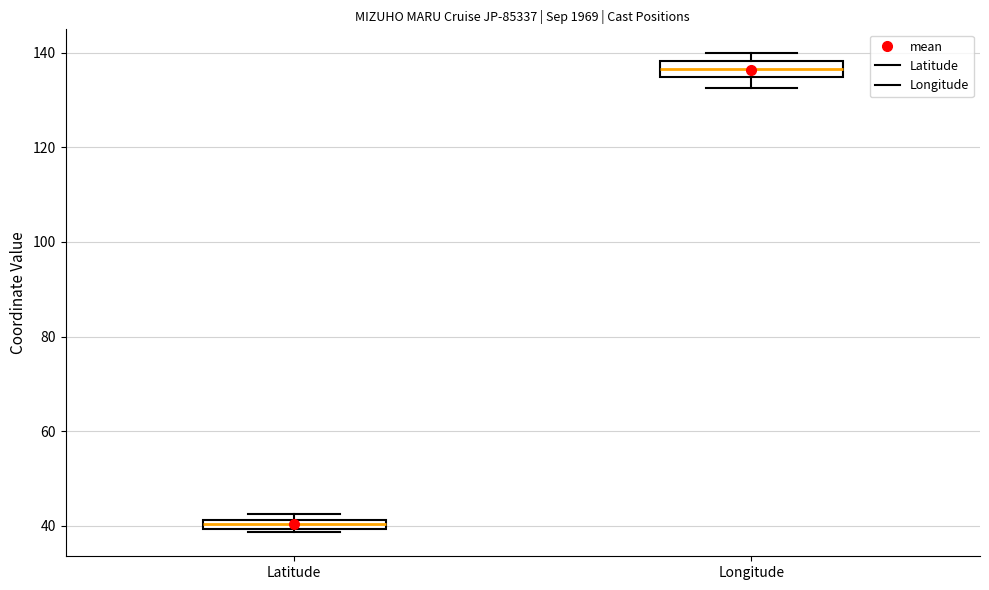

Where is the lower edge of the box for Latitude on the y-axis? The values are not printed on the chart, so give them approximately, as read against the axis.

40